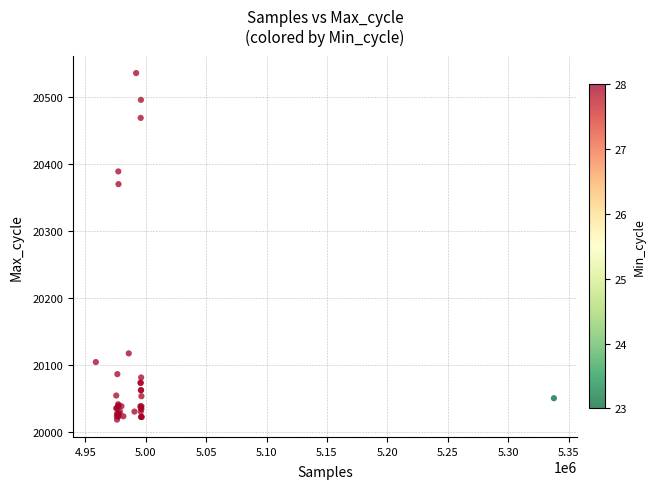

What Y value in the scatter plot is closest to 20277?

20370